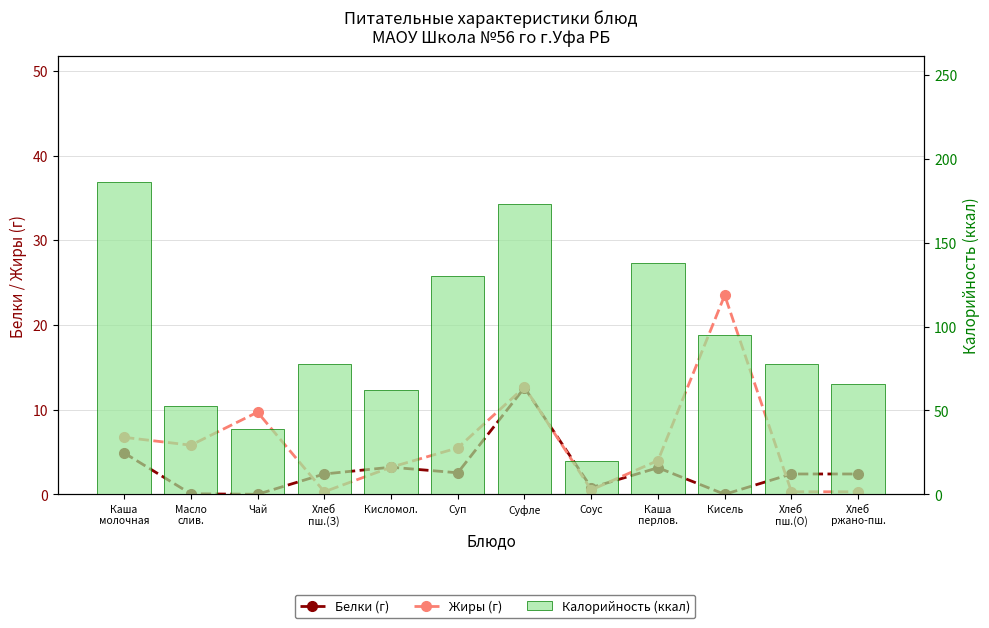

How many groups of bars are there?

12